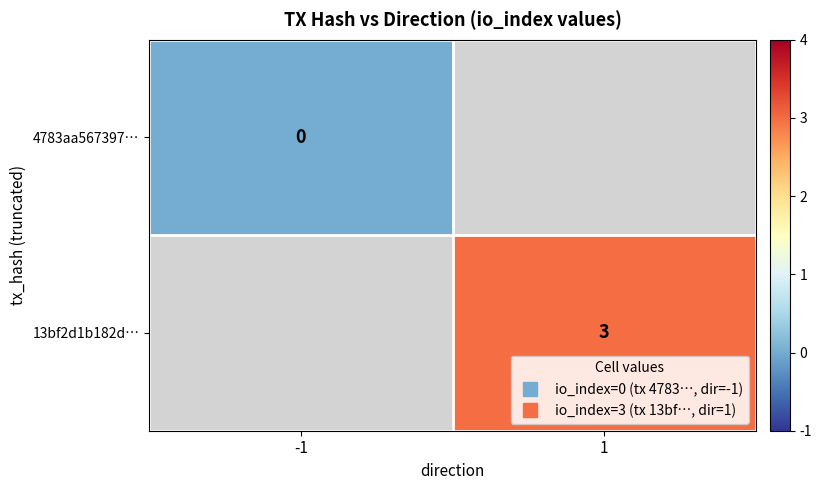

At how many categories does at least one series exceed 2?

1